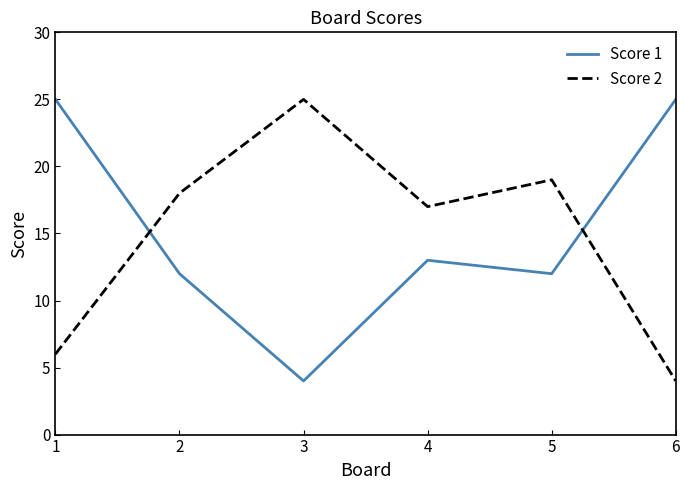

What is the minimum value for Score 1?

4